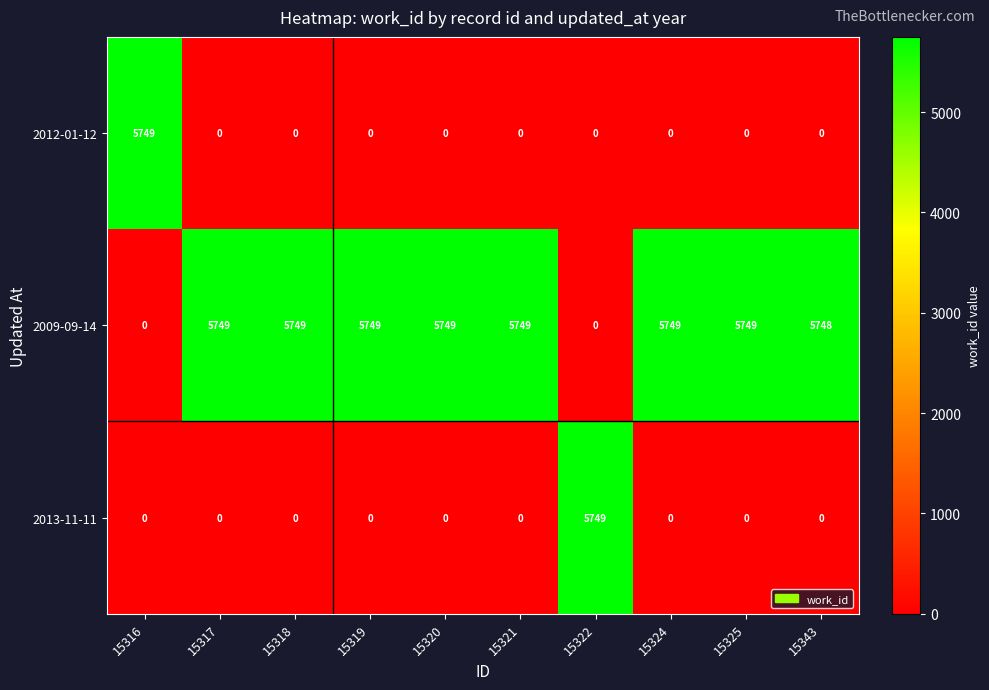

The value of 2009-09-14 at 15318 is 8638. True or false?

False